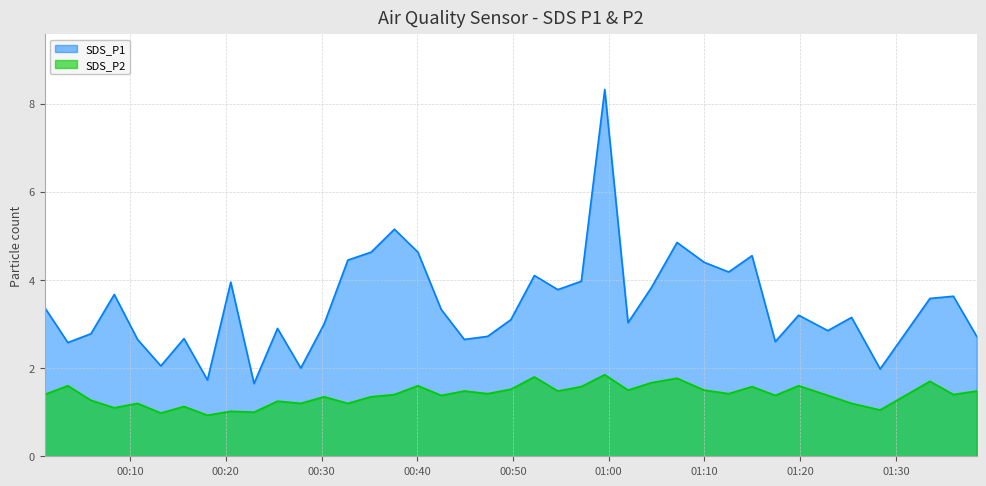

How many categories are shown in the chart?

39